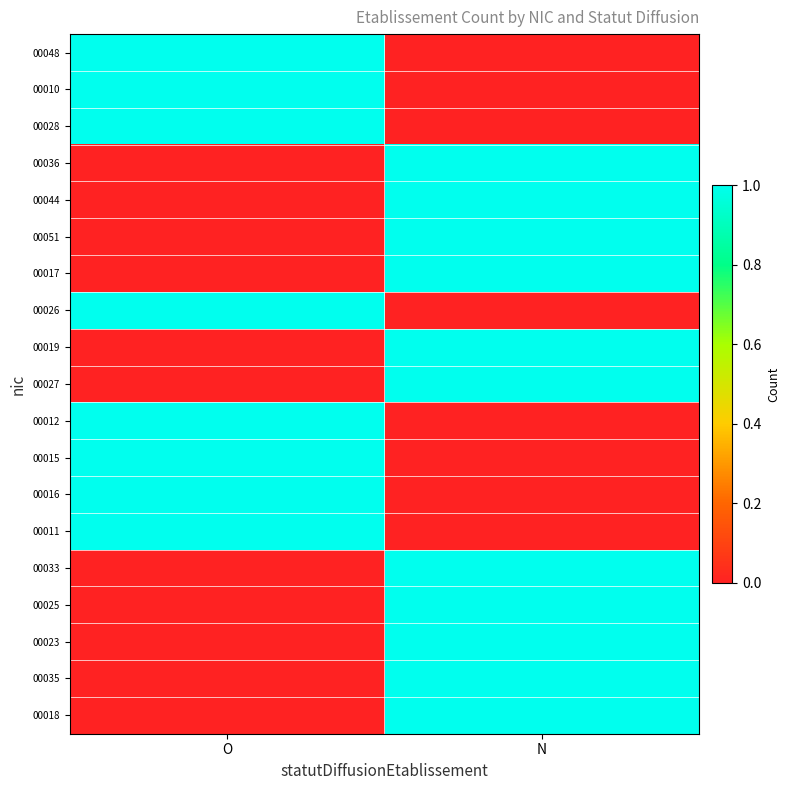

What is the greatest value displayed?

1